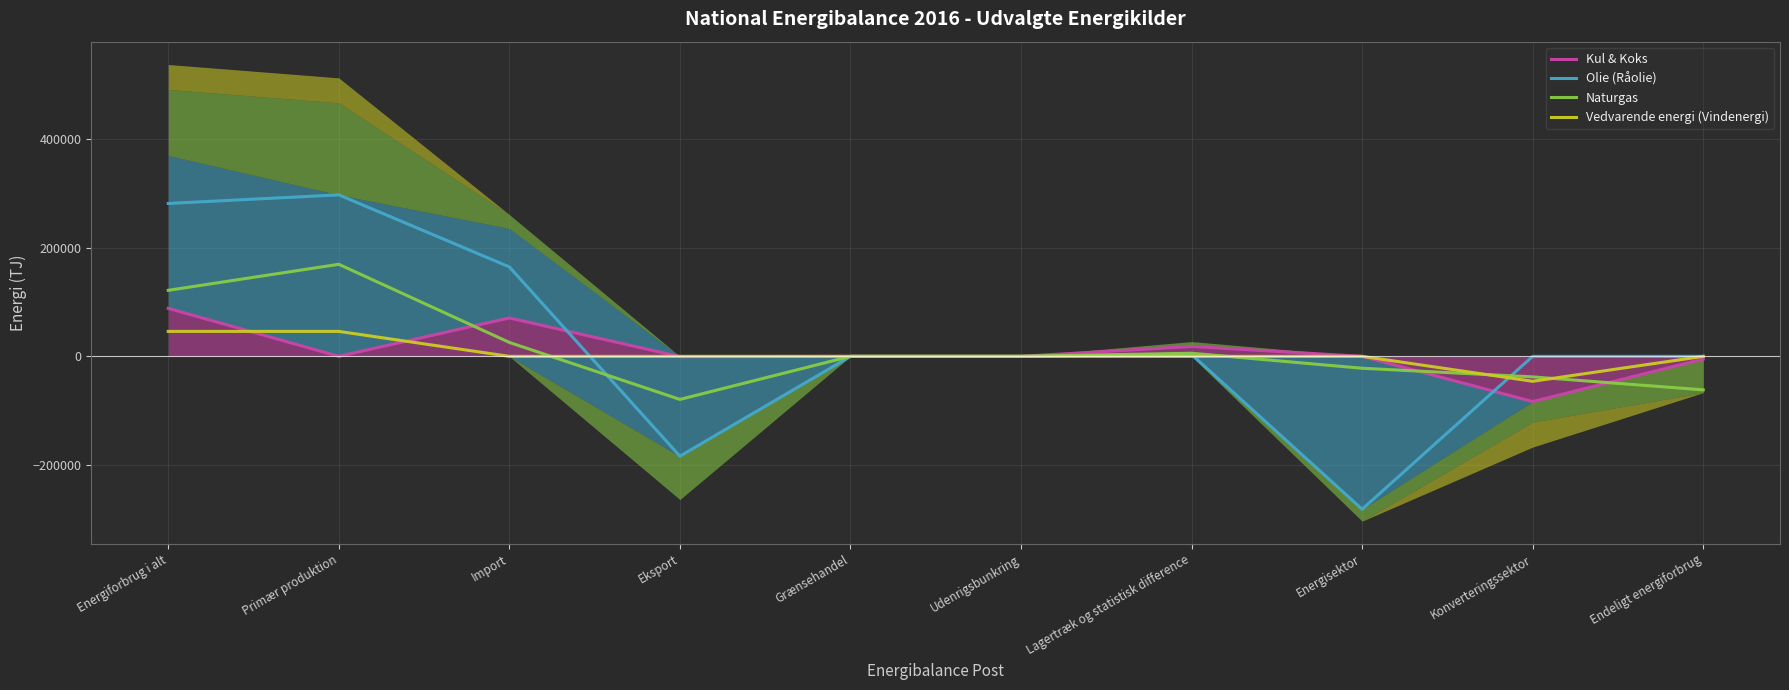

What is the label of the 9th point from the left?

Konverteringssektor